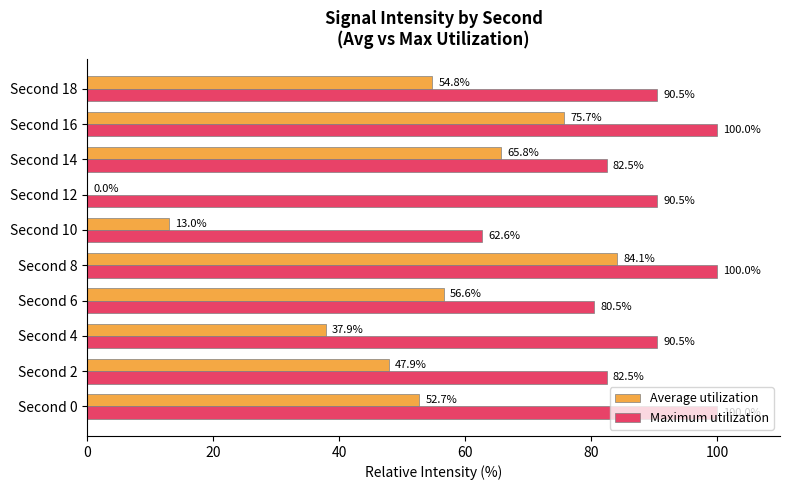

At which category is the sum across all series the highest?

Second 8